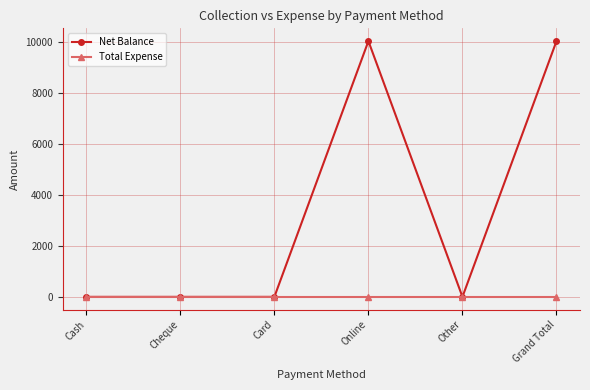

Reading left to right, what are all the values shown in this chart?

Net Balance: 0	0	0	10030	0	10030
Total Expense: 0	0	0	0	0	0